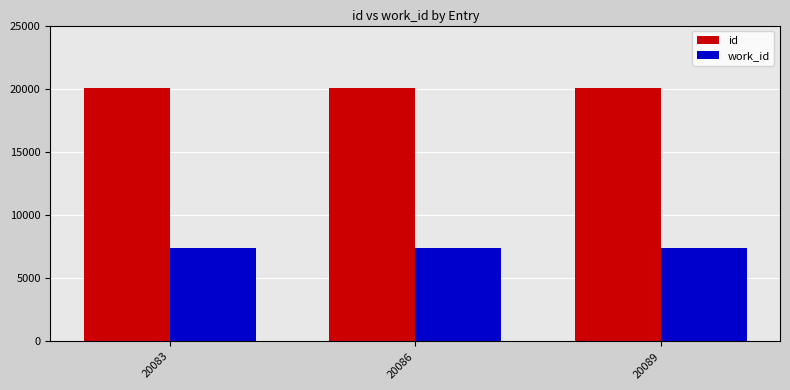

The work_id series shows 3041 at 20089. True or false?

False